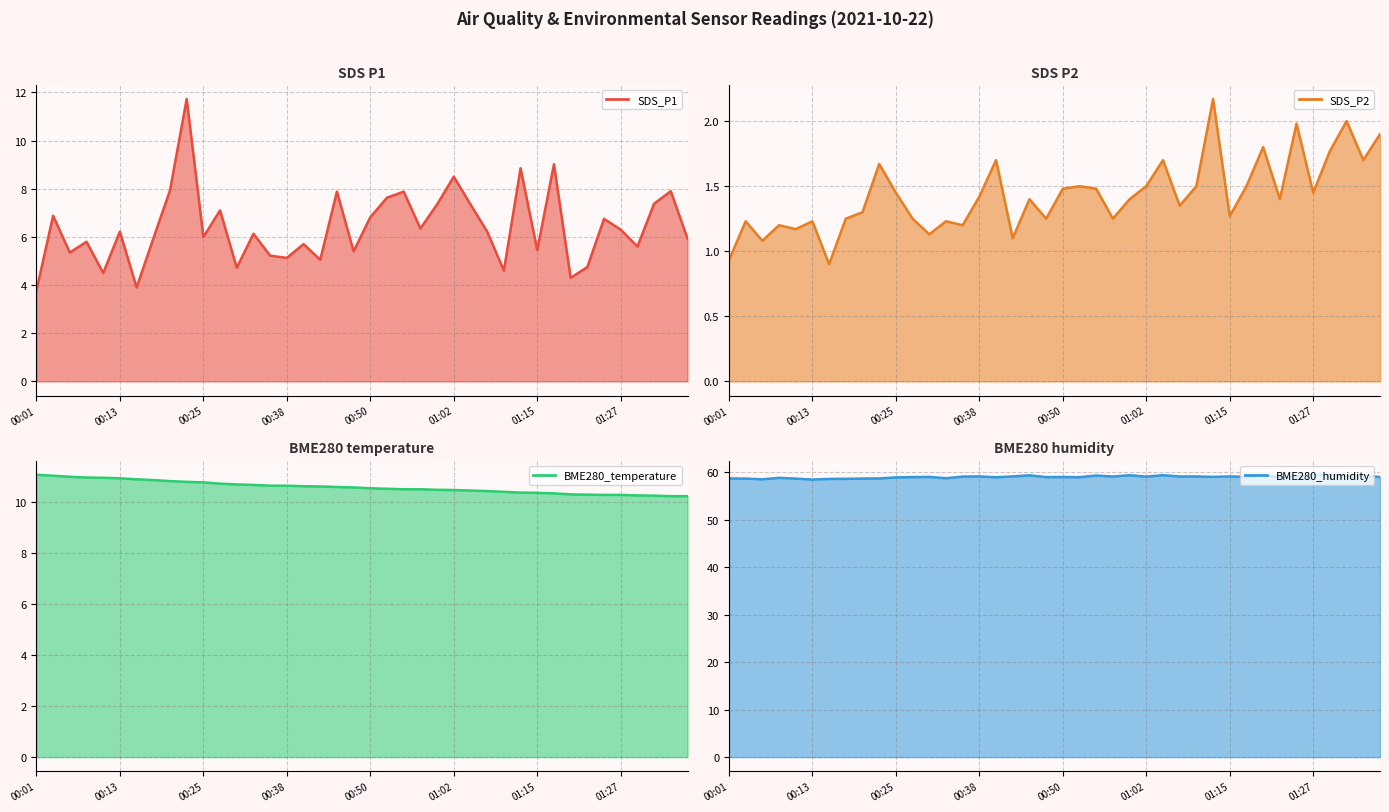

Reading left to right, transcribe all the data shown in this chart.

SDS_P1: 3.8	6.9	5.3	5.8	4.5	6.2	3.9	5.9	7.9	11.7	6.0	7.1	4.7	6.1	5.2	5.1	5.7	5.0	7.9	5.4	6.8	7.6	7.9	6.3	7.3	8.5	7.3	6.2	4.6	8.8	5.5	9.0	4.3	4.8	6.8	6.3	5.6	7.4	7.9	5.9
SDS_P2: 0.9	1.2	1.1	1.2	1.2	1.2	0.9	1.2	1.3	1.7	1.4	1.2	1.1	1.2	1.2	1.4	1.7	1.1	1.4	1.2	1.5	1.5	1.5	1.2	1.4	1.5	1.7	1.4	1.5	2.2	1.3	1.5	1.8	1.4	2.0	1.4	1.8	2.0	1.7	1.9
BME280_temperature: 11.1	11.0	11.0	10.9	10.9	10.9	10.9	10.8	10.8	10.8	10.8	10.7	10.7	10.7	10.6	10.6	10.6	10.6	10.6	10.6	10.5	10.5	10.5	10.5	10.5	10.5	10.4	10.4	10.4	10.4	10.3	10.3	10.3	10.3	10.3	10.3	10.2	10.2	10.2	10.2
BME280_humidity: 58.8	58.7	58.6	58.9	58.7	58.5	58.6	58.7	58.7	58.8	59.0	59.0	59.1	58.8	59.1	59.2	59.0	59.2	59.4	59.0	59.0	59.0	59.4	59.1	59.4	59.1	59.4	59.2	59.2	59.1	59.2	59.1	59.4	59.0	59.2	59.5	59.5	59.3	59.4	59.0